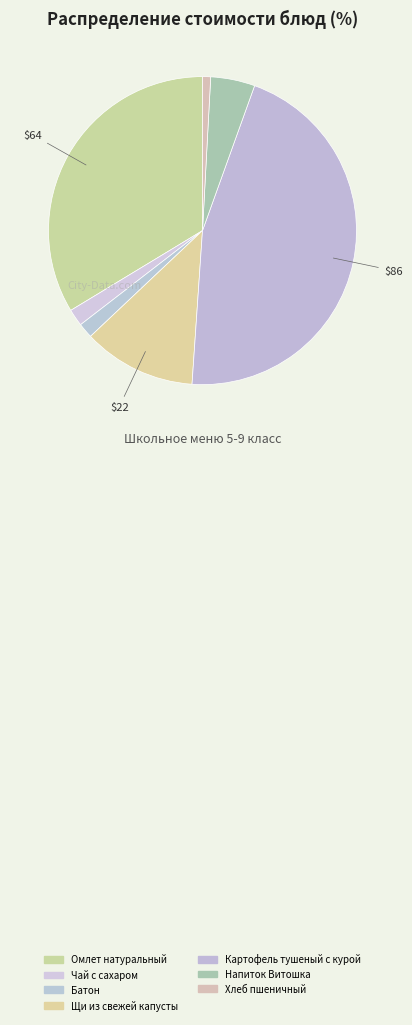

Approximately how many times larger is the value at Хлеб пшеничный compared to Напиток Витошка?

0.2